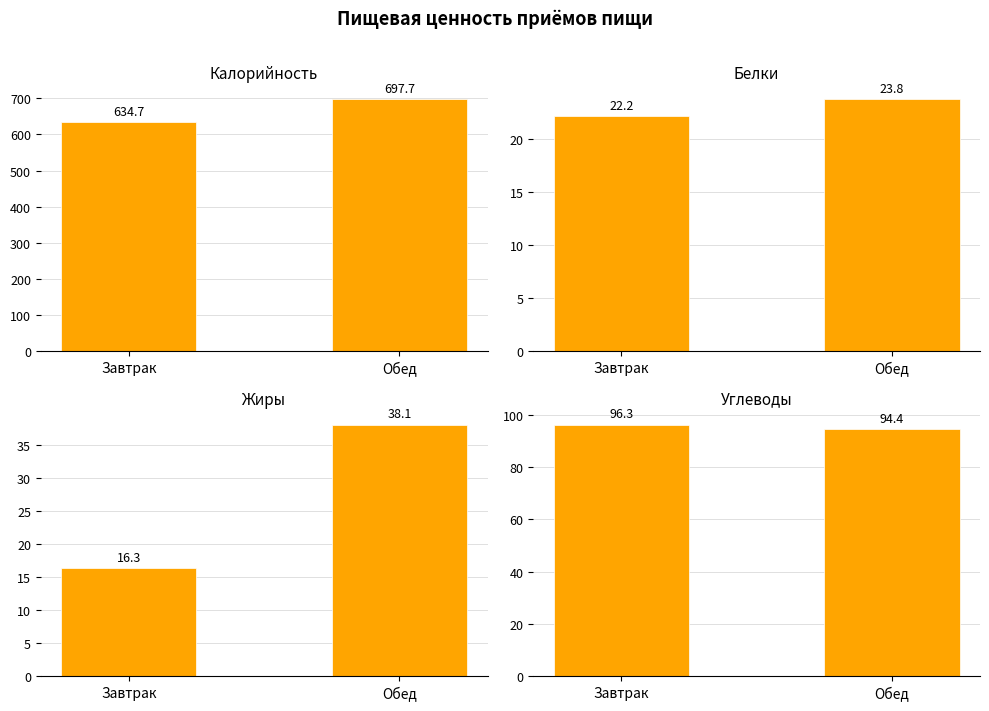

What is the average value of the Белки series?

23.0